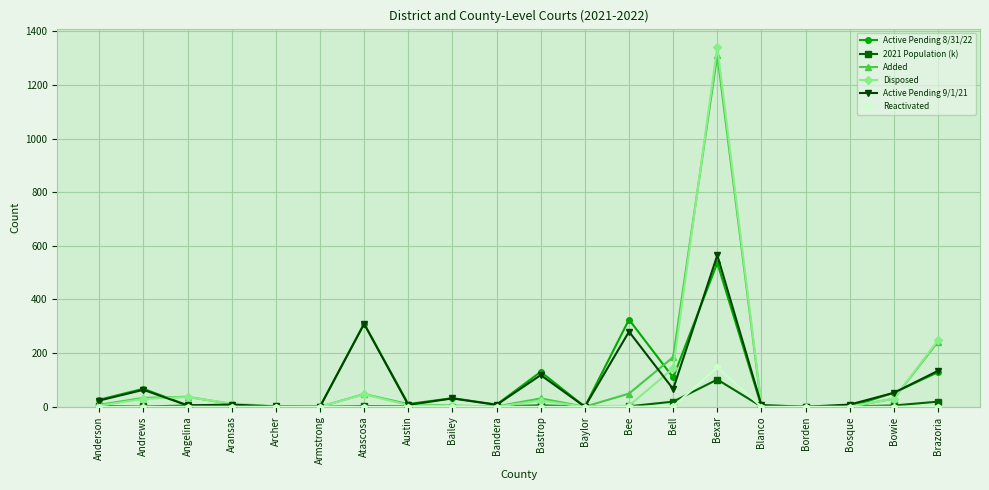

What are all the series names shown in the legend?

Active Pending 8/31/22, 2021 Population (k), Added, Disposed, Active Pending 9/1/21, Reactivated